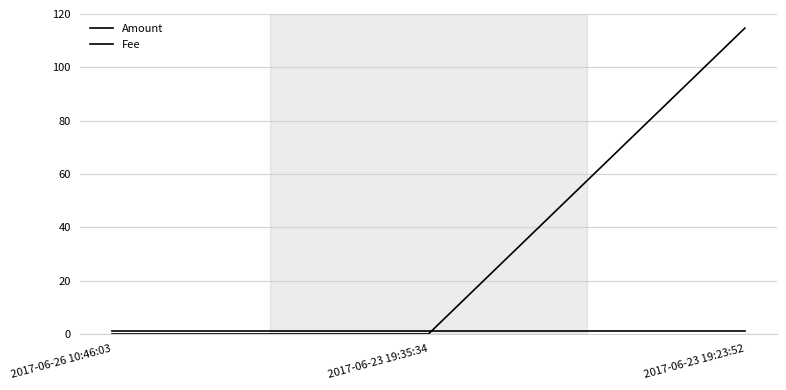

At which category is the sum across all series the highest?

2017-06-23 19:23:52